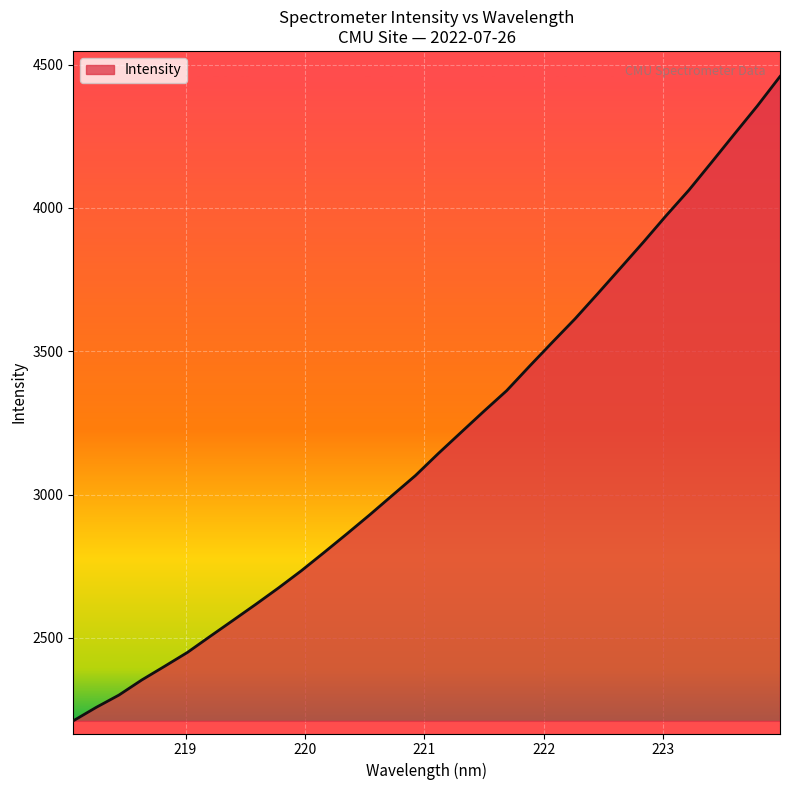

What is the difference between the maximum and minimum values?

2247.6